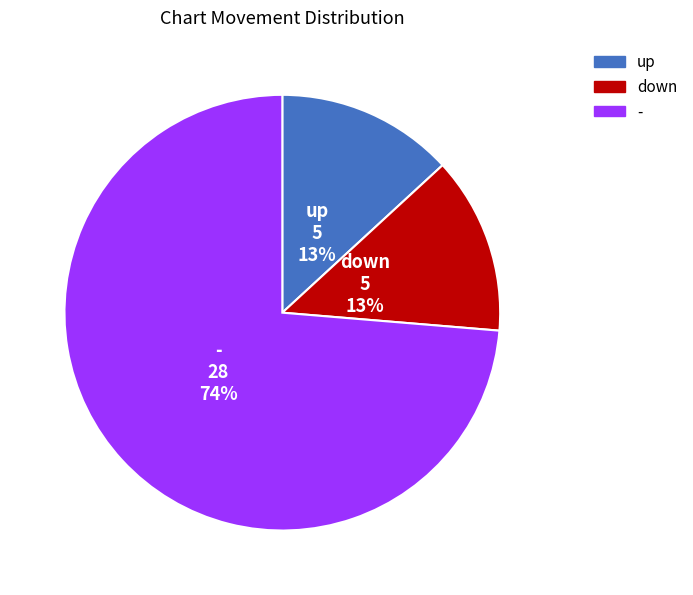

Is the sum of up and - greater than half?

Yes